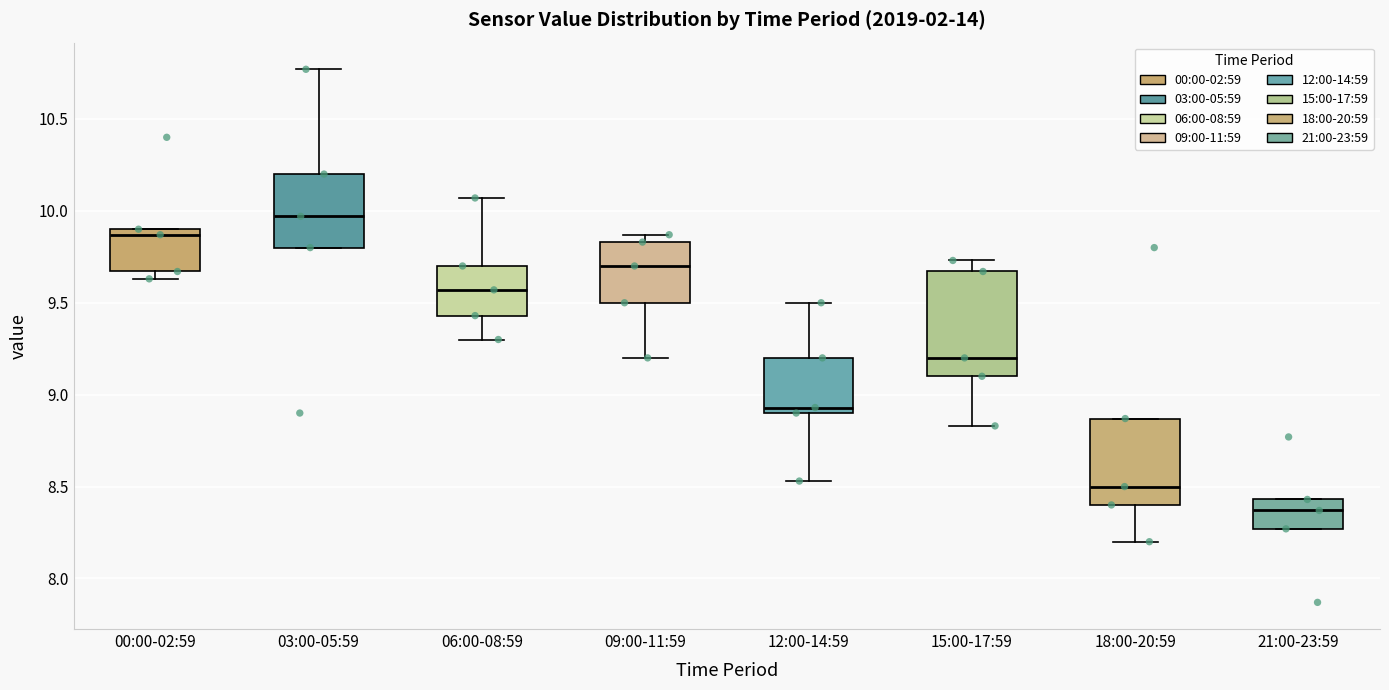

Which box has the lowest median line?

21:00-23:59